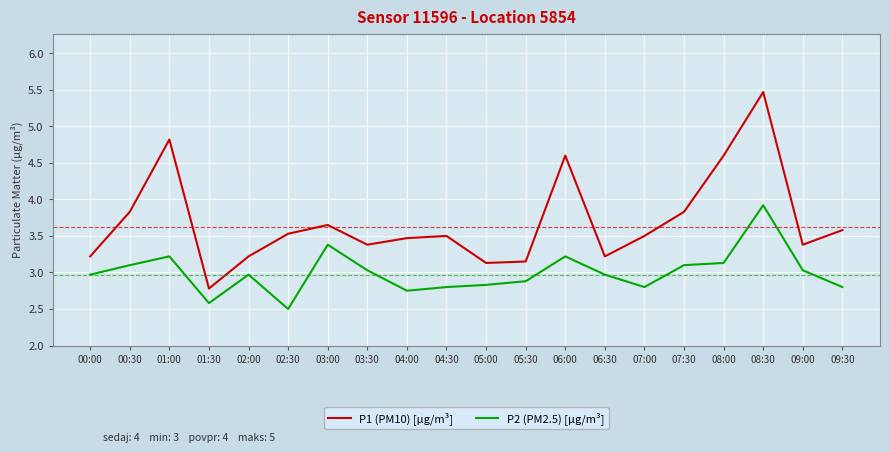

Is this an area chart (filled region under the line)?

No